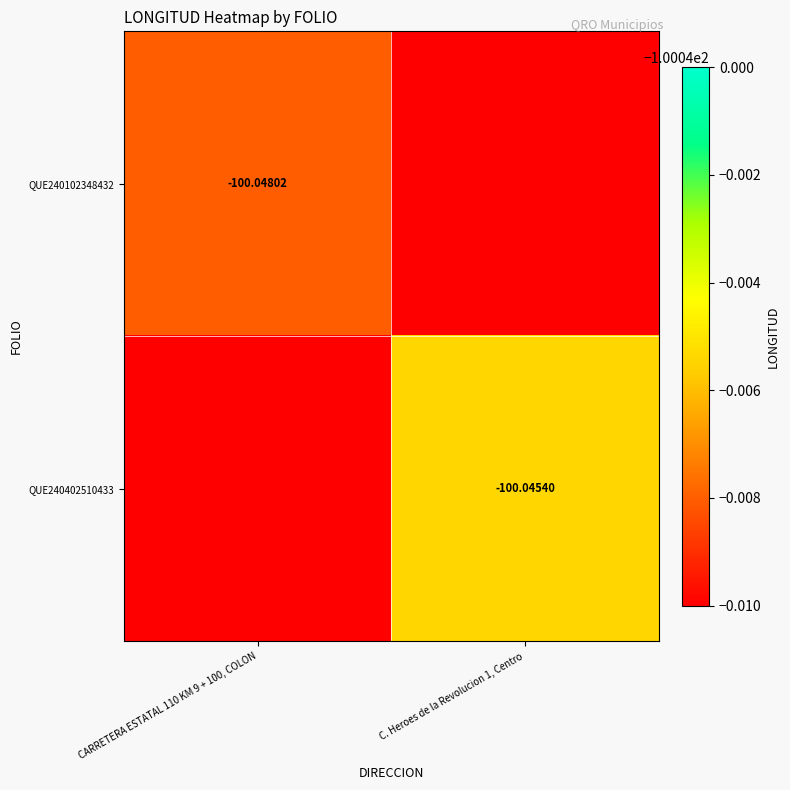

The value of QUE240402510433 at CARRETERA ESTATAL 110 KM 9 + 100, COLON is -48.4. True or false?

False